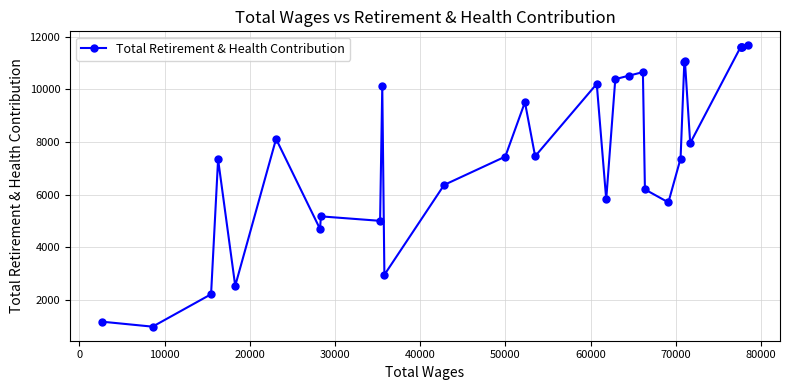

What is the difference between the second highest and second lowest values?

10442